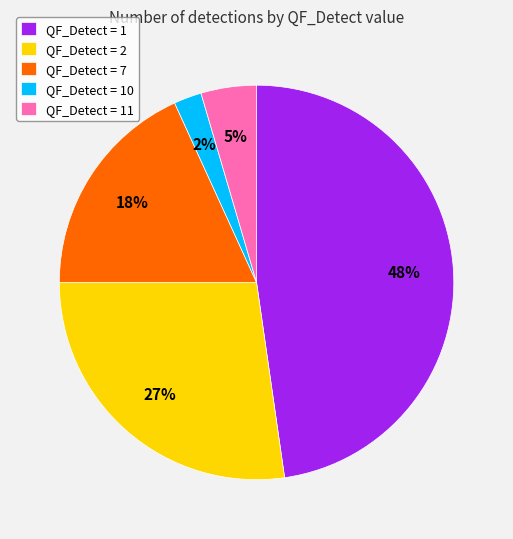

How many segments does this pie chart have?

5